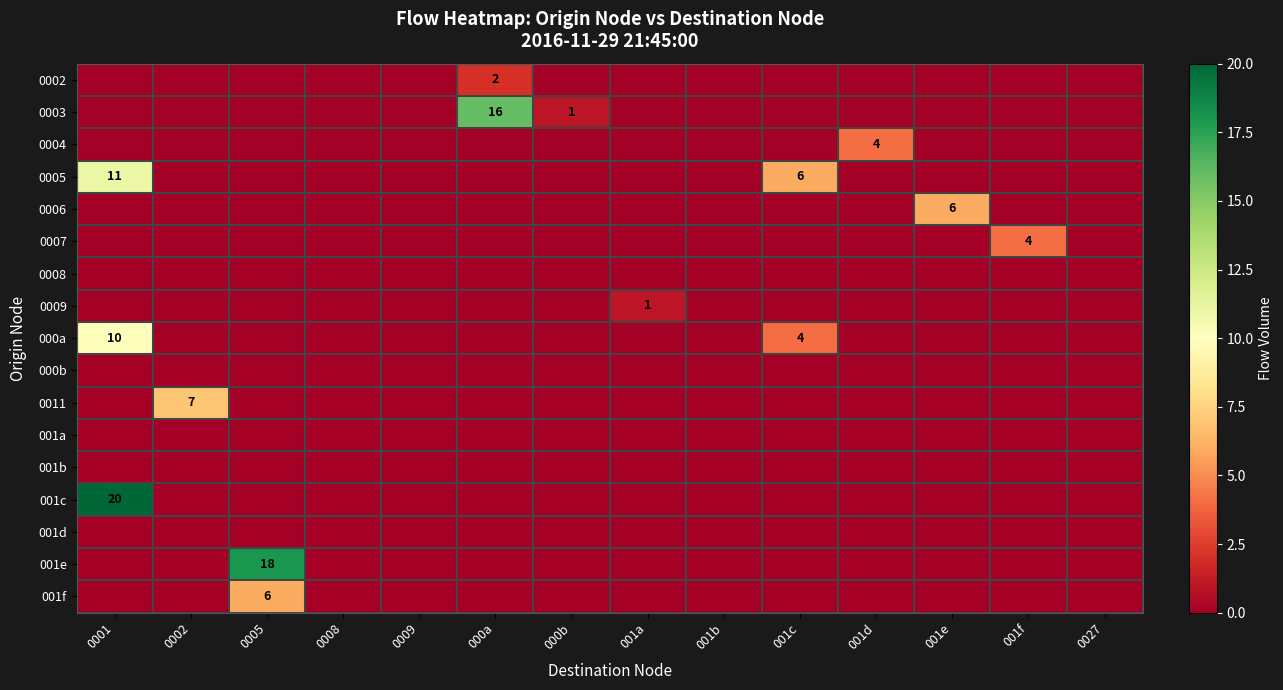

Which has a higher value, 0005 or 0001?

0005